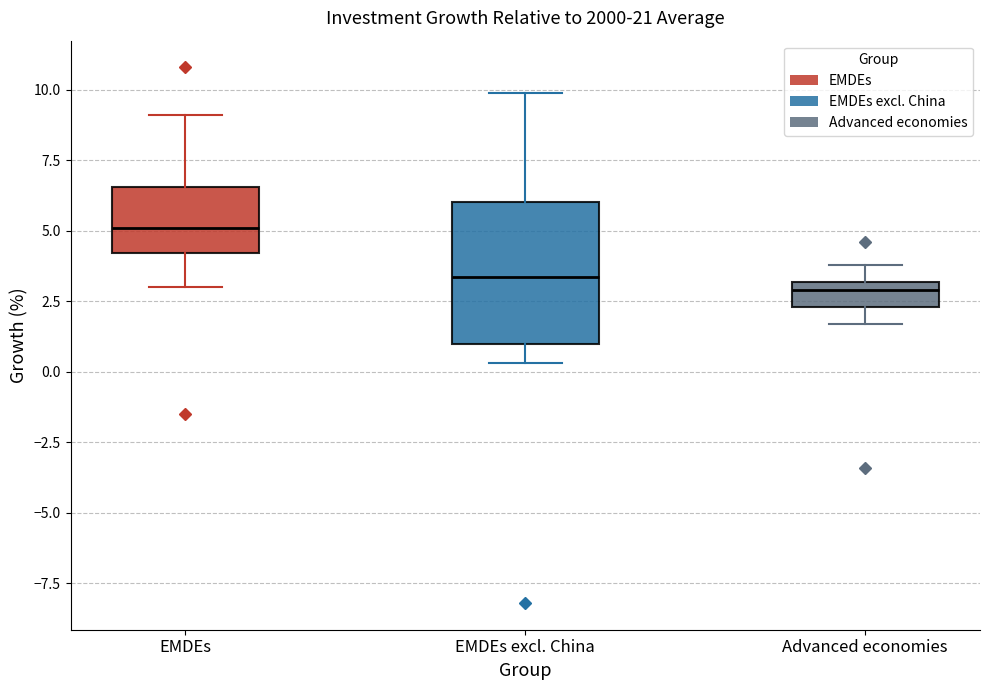

Where does the median line of the box for EMDEs sit on the y-axis? The values are not printed on the chart, so give them approximately, as read against the axis.

5.0